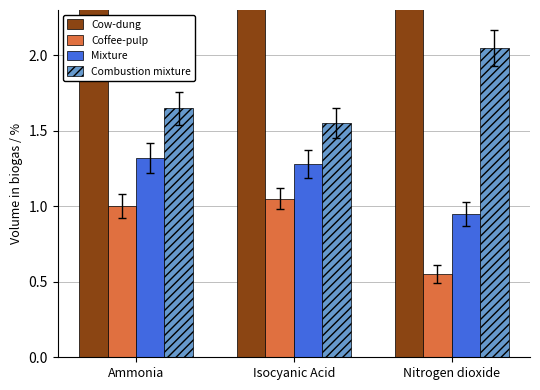

What is the sum of all Cow-dung values?

40.4